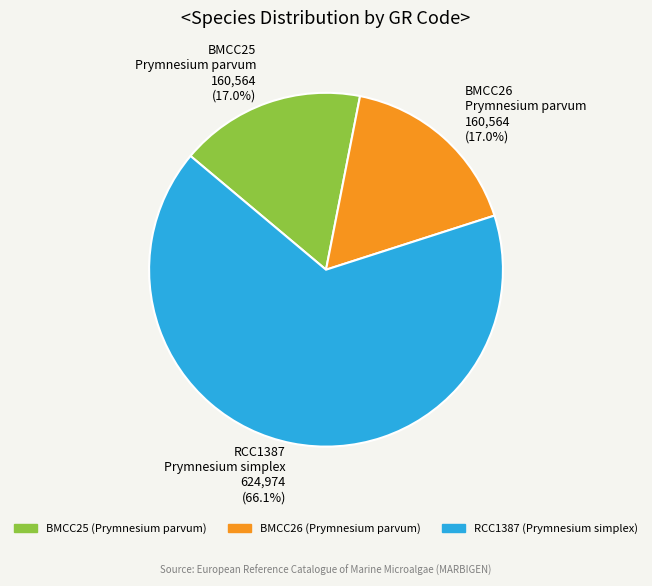

What is the largest slice in the pie chart?

RCC1387